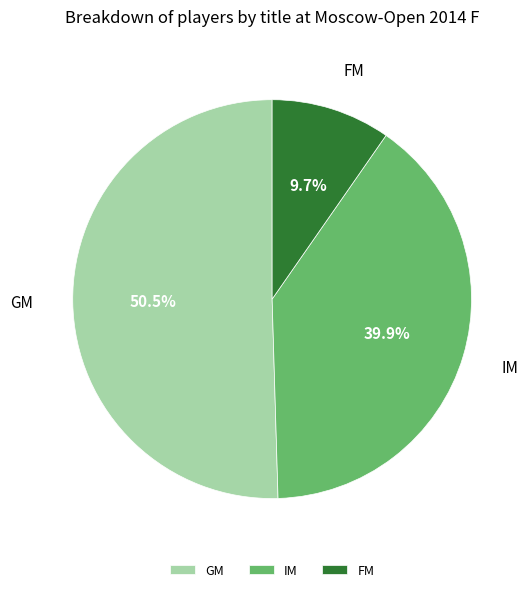

Between GM and IM, which is larger?

GM